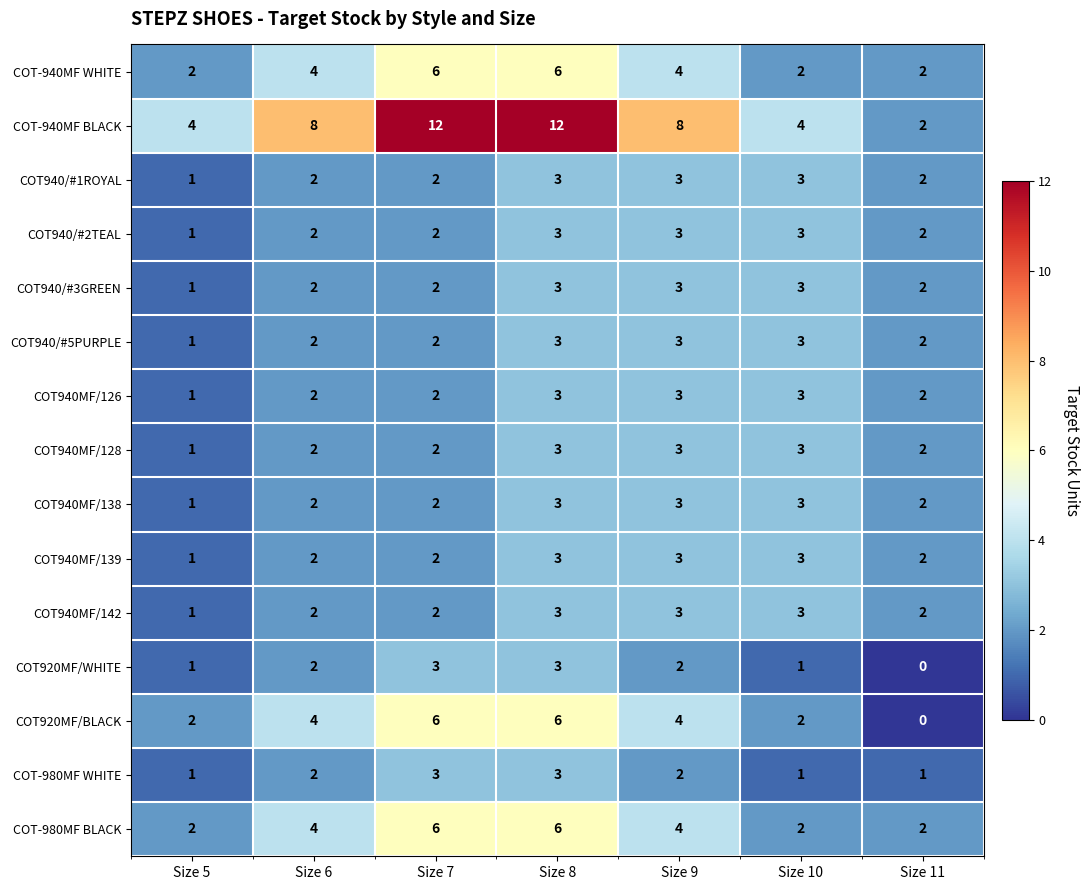

Is it true that COT940MF/142 equals 1 at Size 5?

True